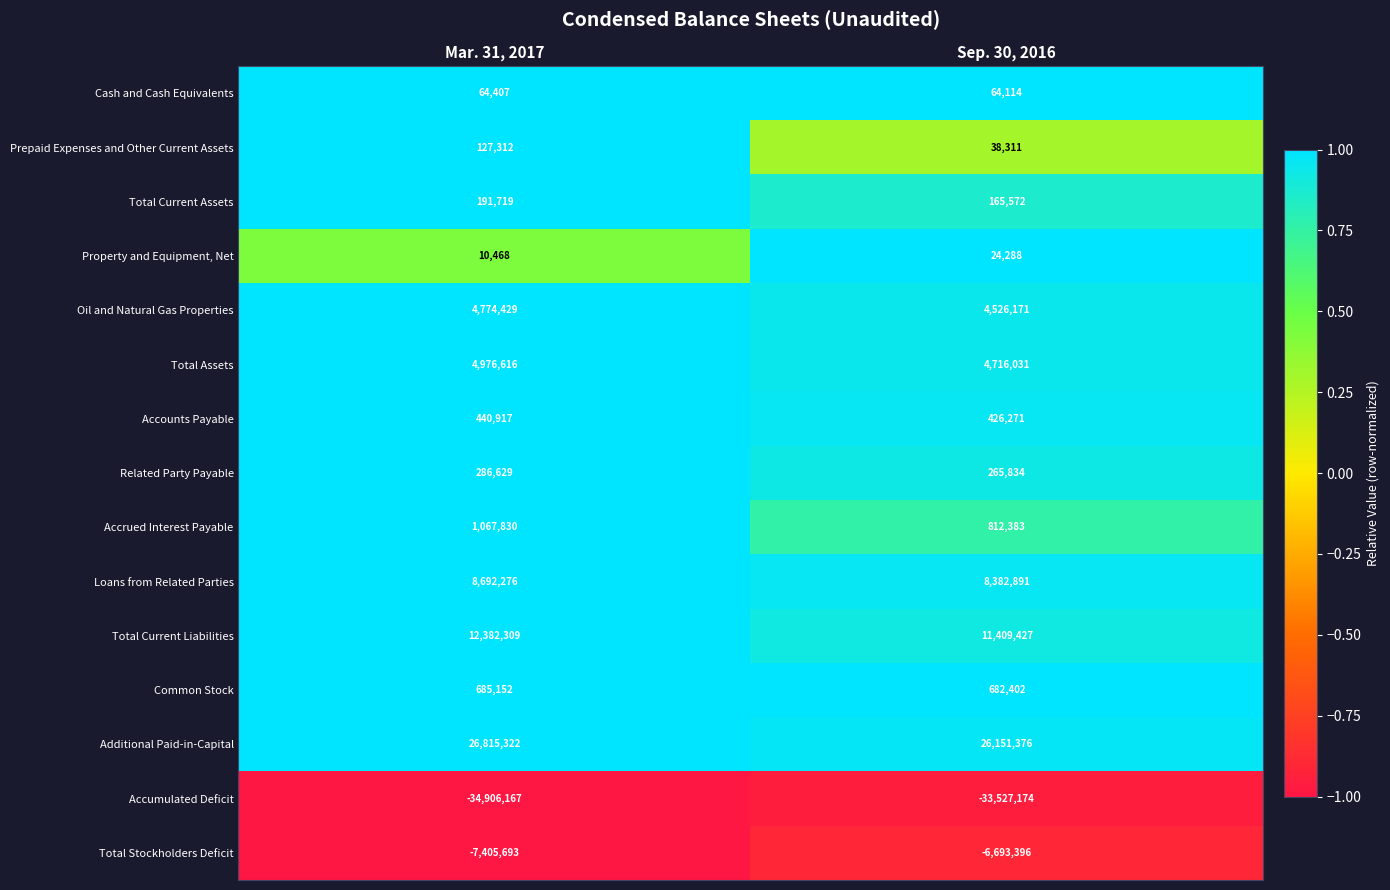

What value does the Total Current Assets series have at Sep. 30, 2016, to the nearest 50?

165550